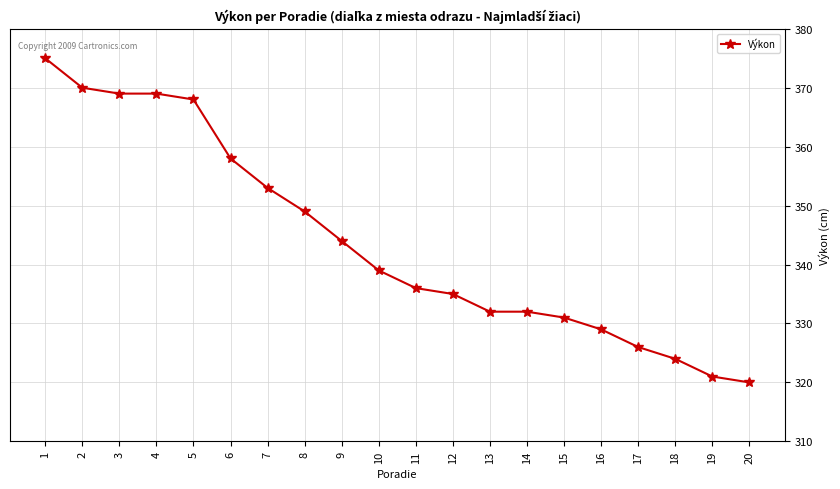

How many values are below 339?

10